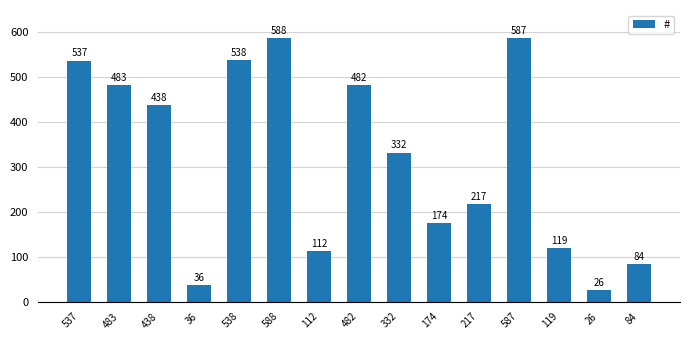

What is the value of the 12th bar from the left?

587